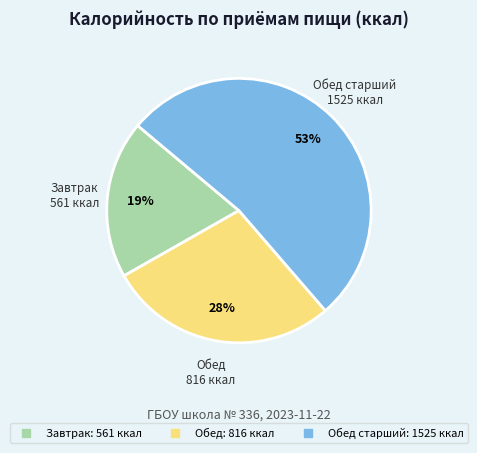

Count the number of slices in the pie.

3